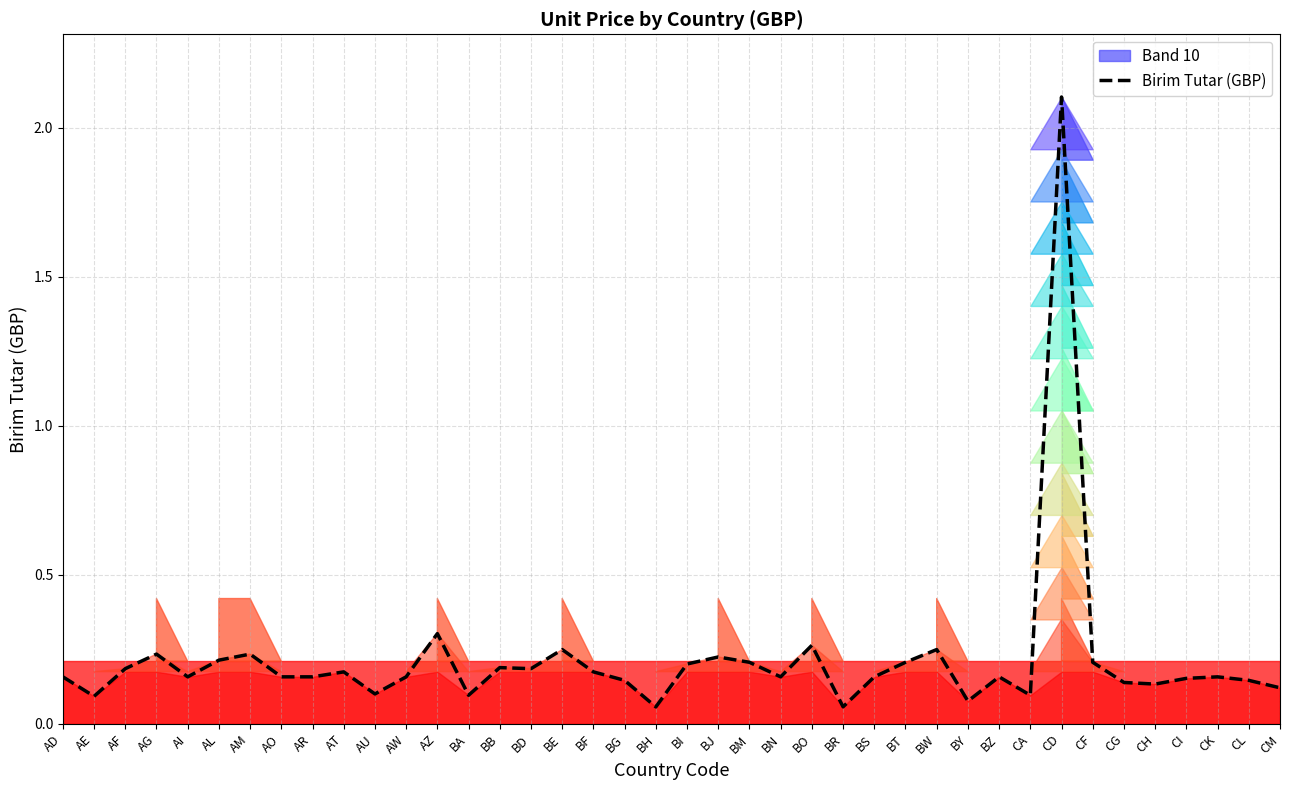

At which category does the chart reach its minimum across all series?

BH